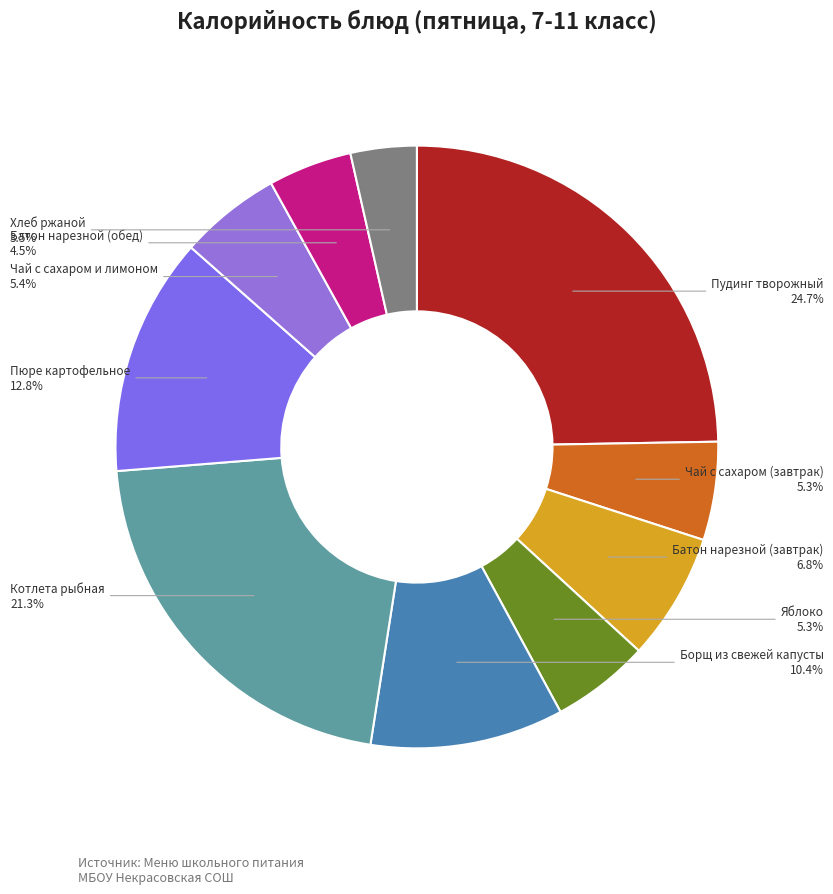

Which category has the biggest portion of the pie?

Пудинг творожный